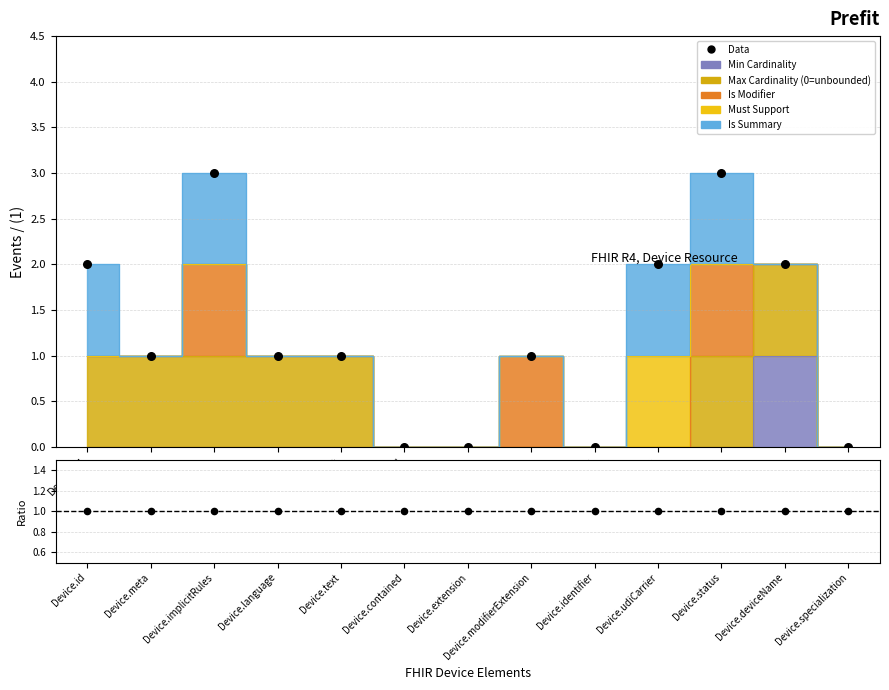

What is the total value across all series at Device.modifierExtension?

2.0